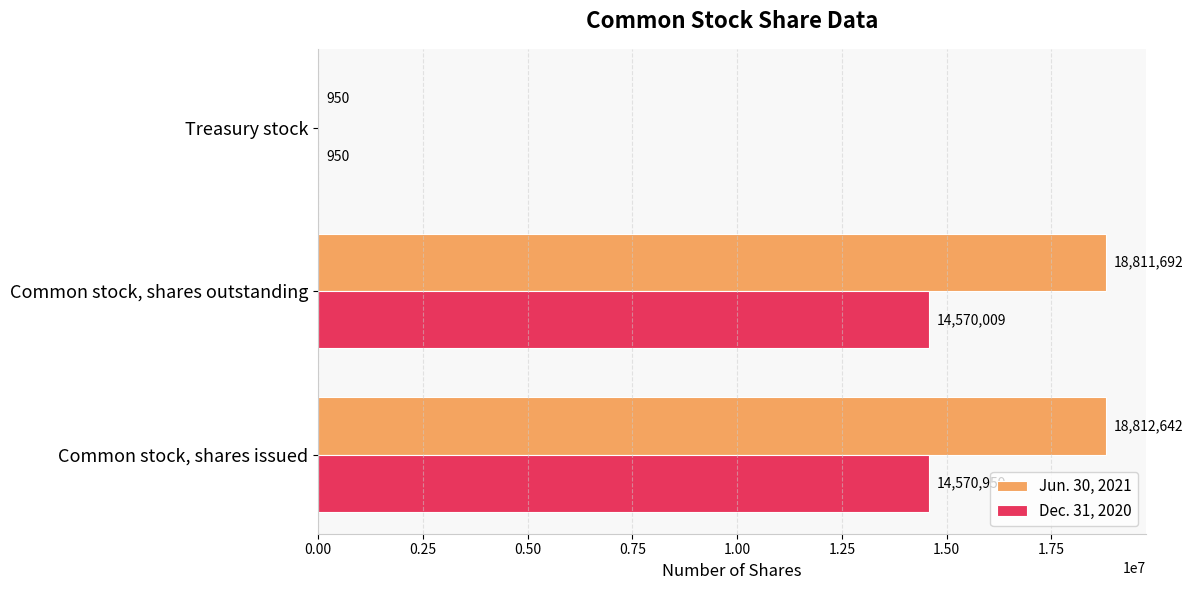

What is the sum of the Jun. 30, 2021 values at Common stock, shares issued and Common stock, shares outstanding?

37624334